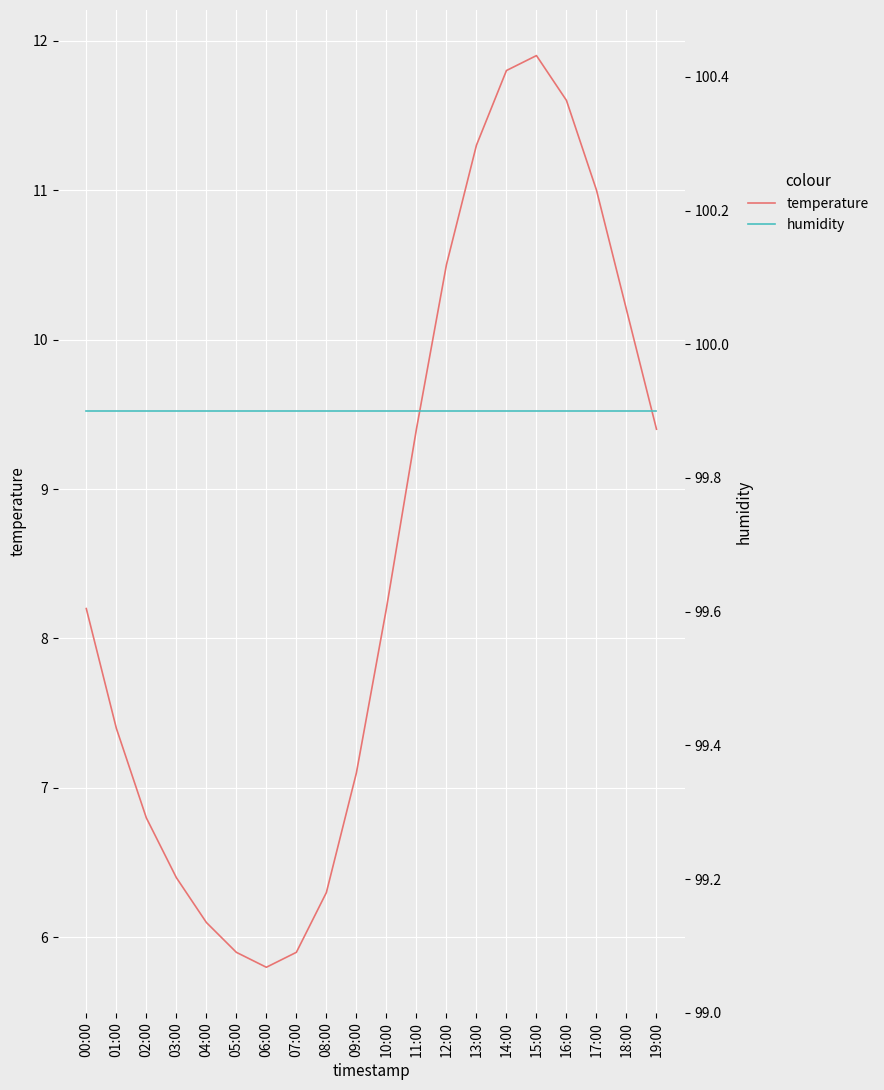

True or false: temperature and humidity intersect in this chart.

False